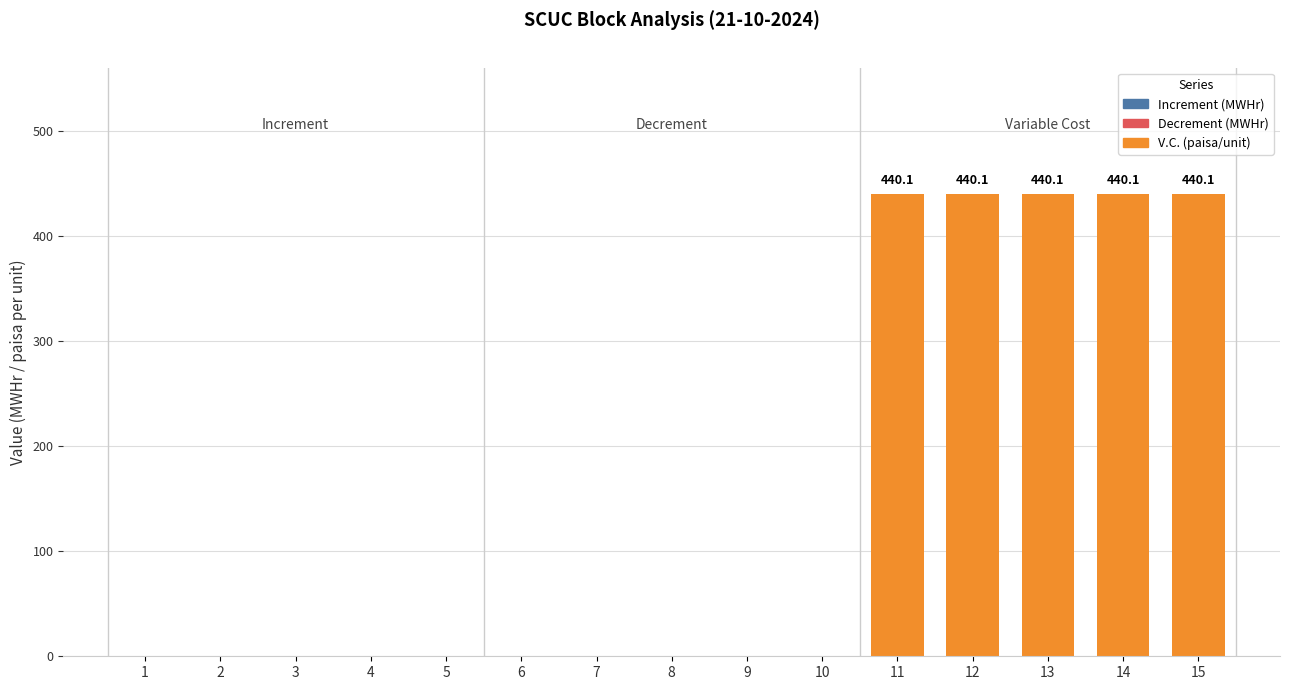

The value at 3 is -264.9. True or false?

False